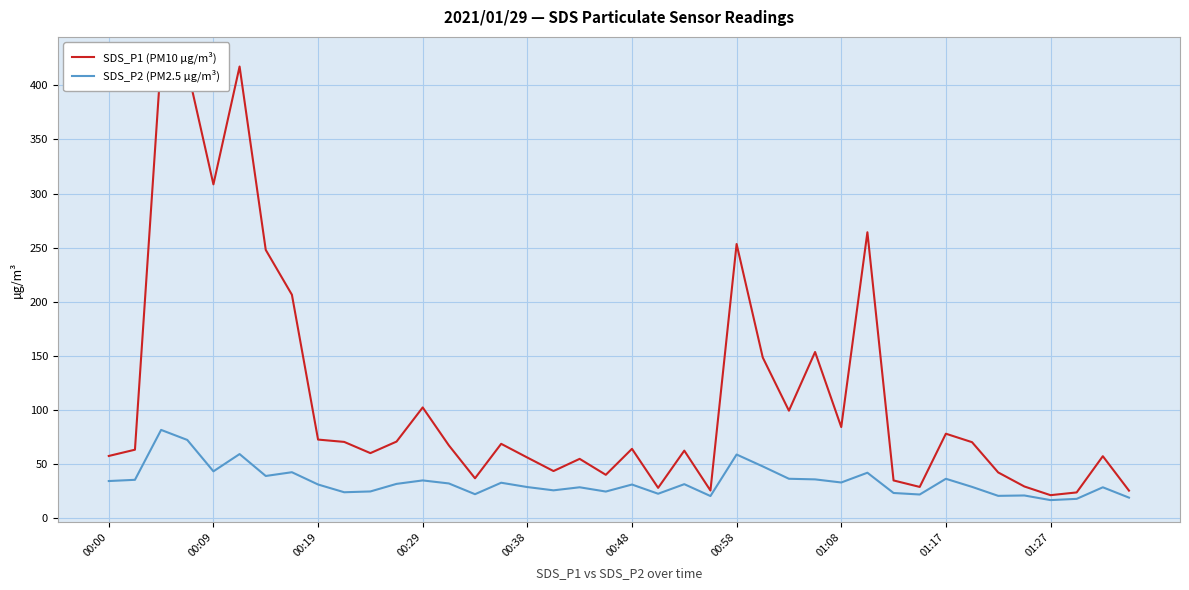

Reading right to left, list all the values displayed in this chart.

SDS_P1 (PM10 µg/m³): 25.3	57.2	23.7	21.1	29.2	42.1	70.1	78.0	28.8	34.8	264.2	84.1	153.5	99.2	148.4	253.3	25.4	62.3	27.9	64.0	40.0	54.7	43.4	55.9	68.6	36.7	67.2	102.2	70.7	60.0	70.4	72.5	206.4	247.9	417.4	308.5	415.7	424.4	63.2	57.4
SDS_P2 (PM2.5 µg/m³): 18.9	28.4	17.7	16.6	20.9	20.5	28.8	36.3	21.8	23.1	41.9	32.9	35.7	36.3	47.7	58.7	20.3	31.3	22.4	31.0	24.5	28.4	25.6	28.6	32.6	22.0	32.0	34.8	31.6	24.6	23.8	31.0	42.4	38.9	59.1	43.2	72.2	81.5	35.3	34.2